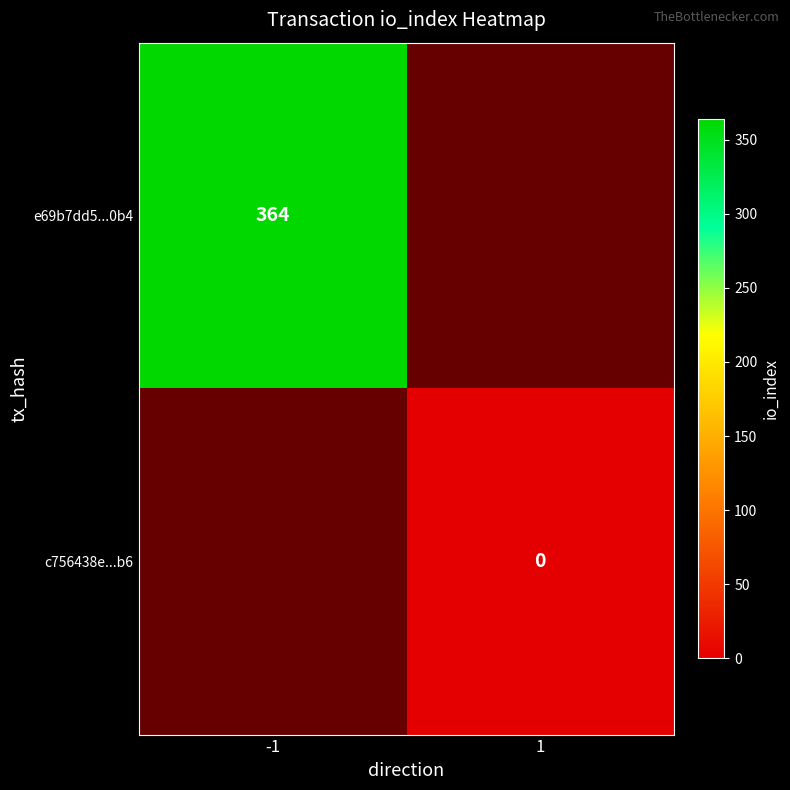

What is the difference between the e69b7dd5...0b4 values at 1 and -1?

364